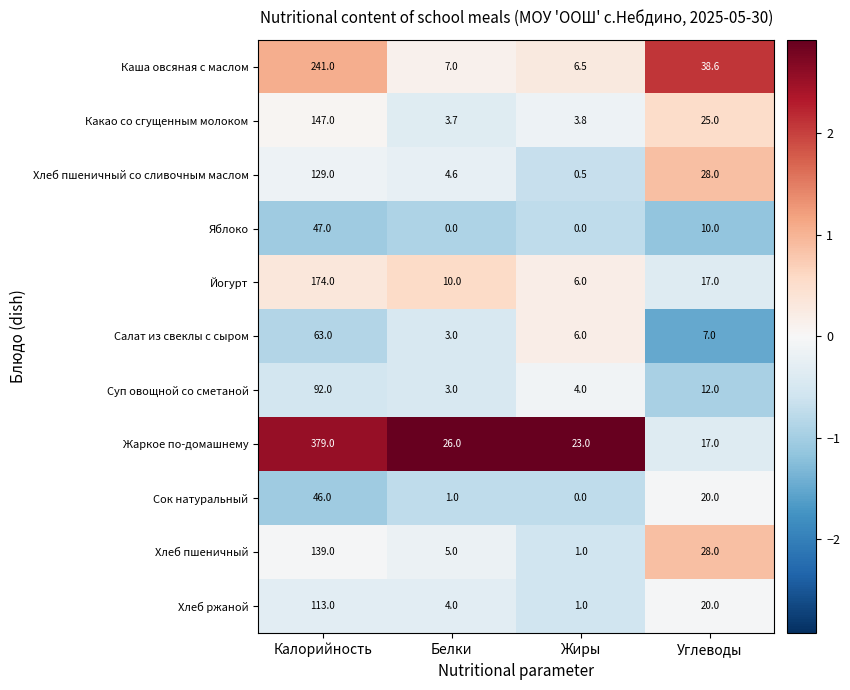

What value does the Каша овсяная с маслом series have at Углеводы?

38.6